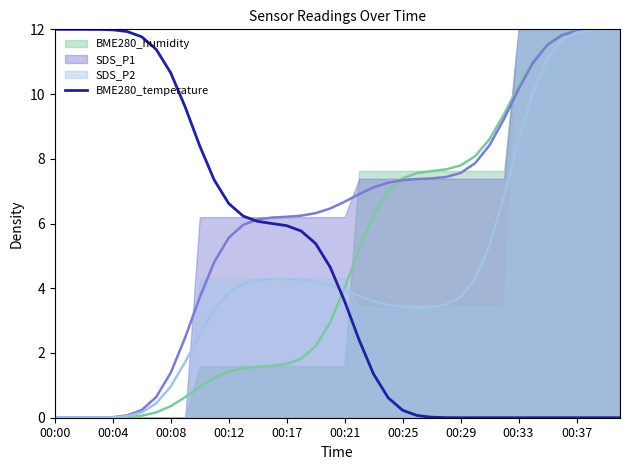

At which label does BME280_temperature first exceed 4?

00:00